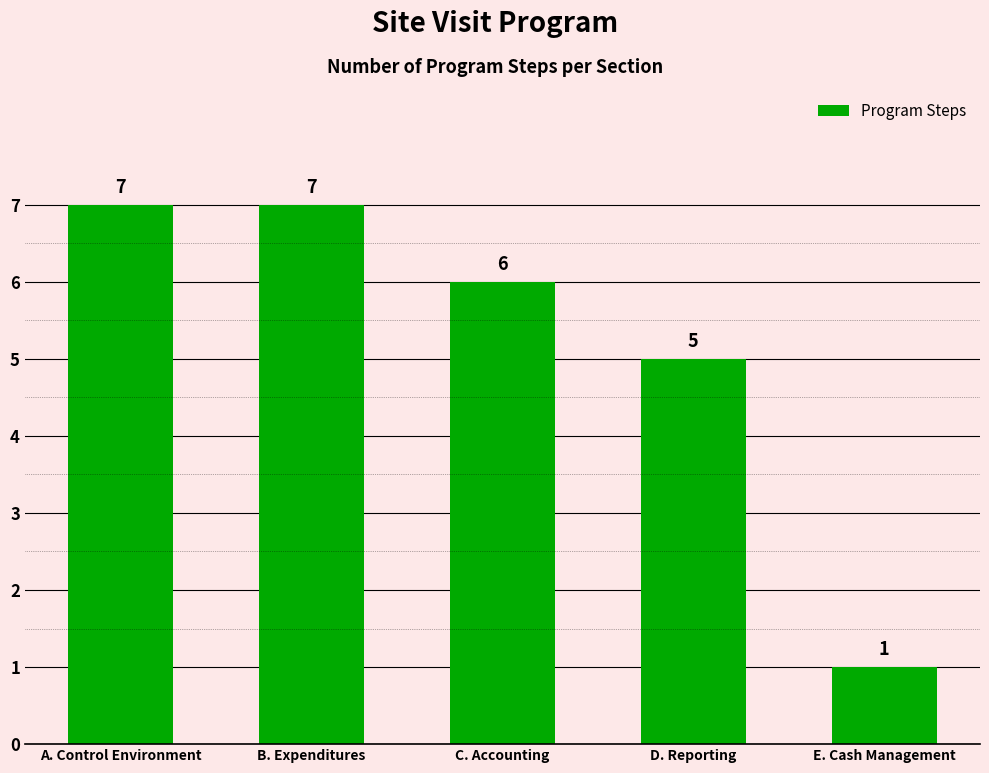

What is the sum of all values?

26